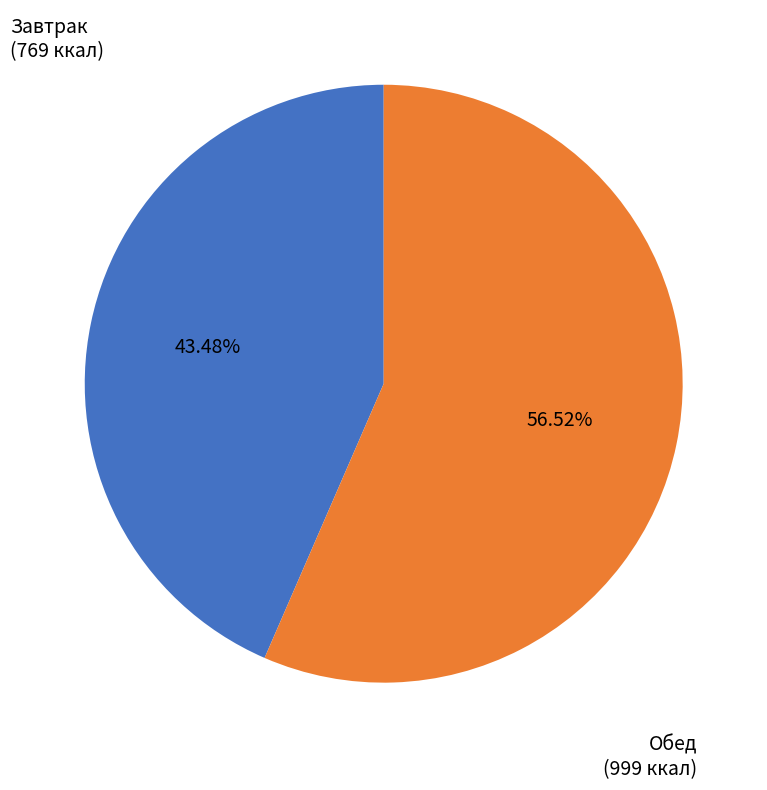

Is there a majority slice in this chart?

Yes